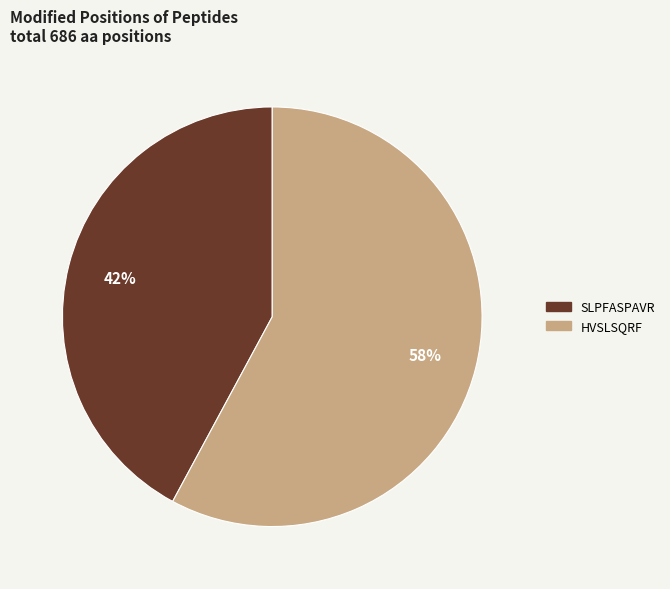

To the nearest percent, what is the combined percentage of SLPFASPAVR and HVSLSQRF?

100%